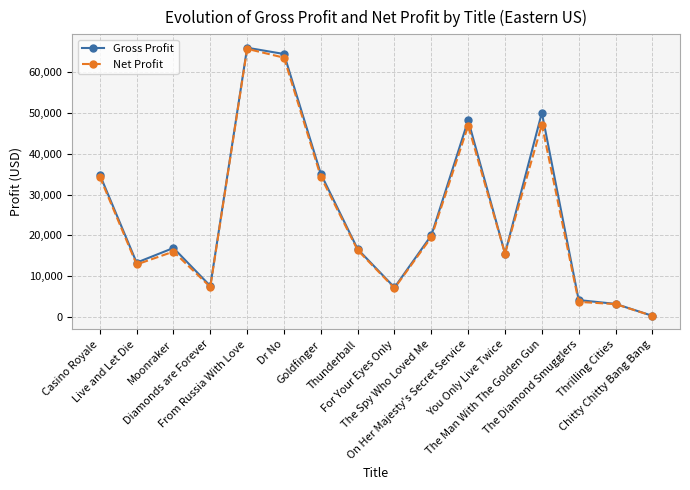

At how many categories does at least one series exceed 27096?

6